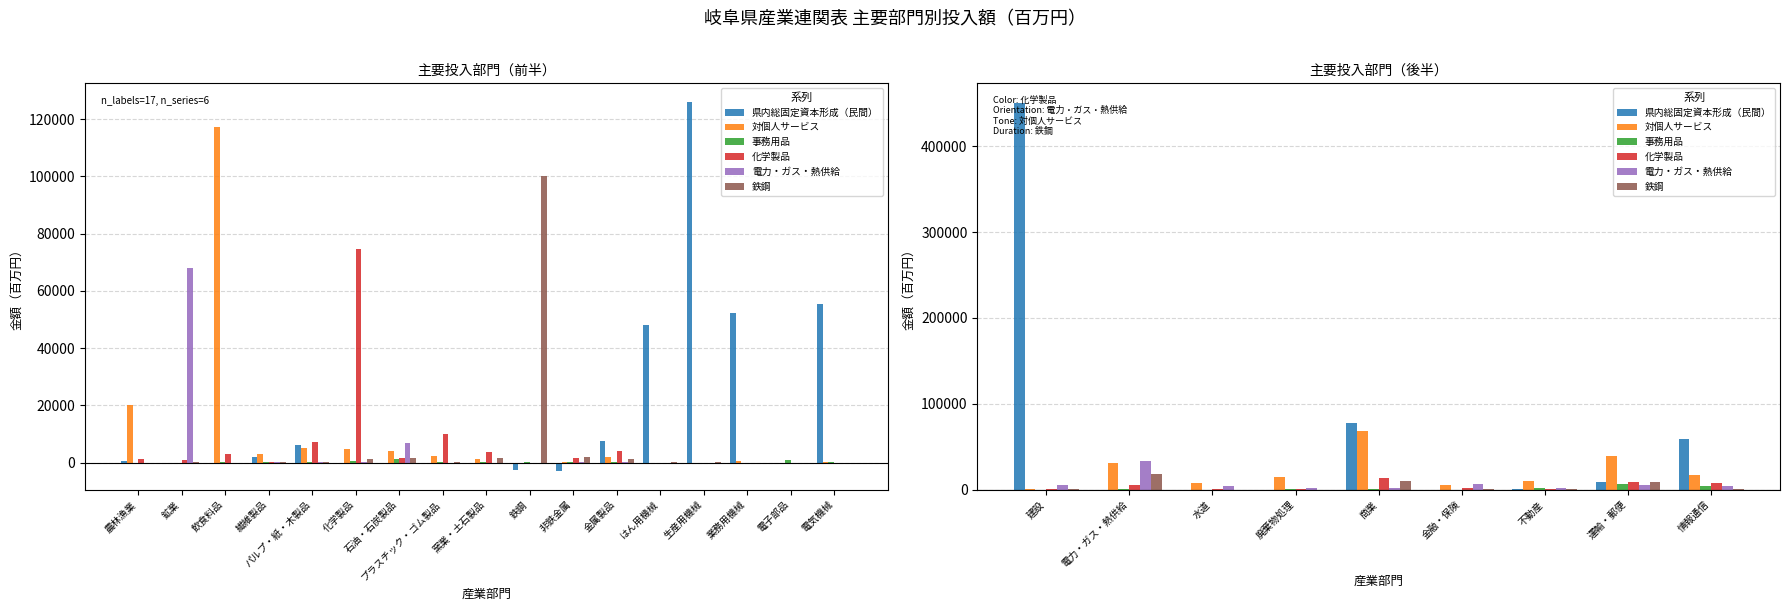

Between 電力・ガス・熱供給 and 建設, which is larger?

建設